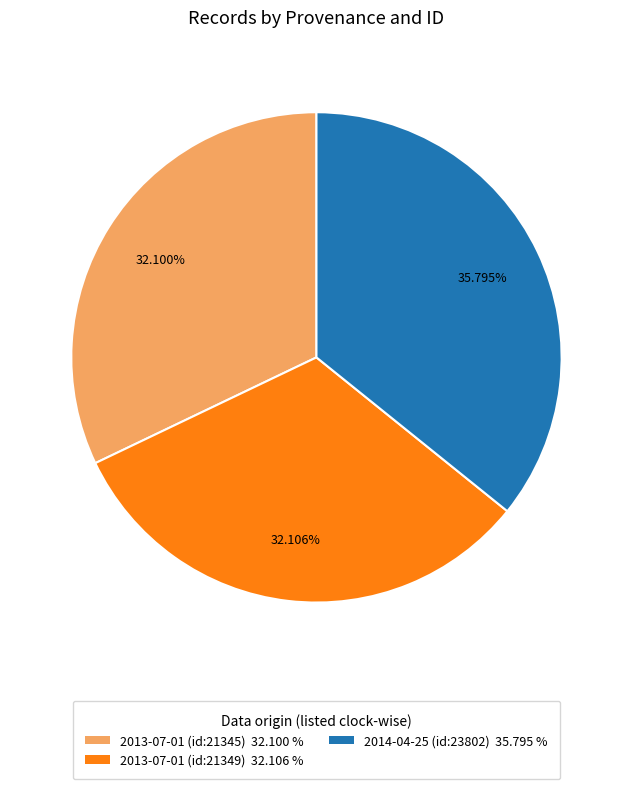

True or false: 2013-07-01 (id:21349) accounts for 32% of the total.

True